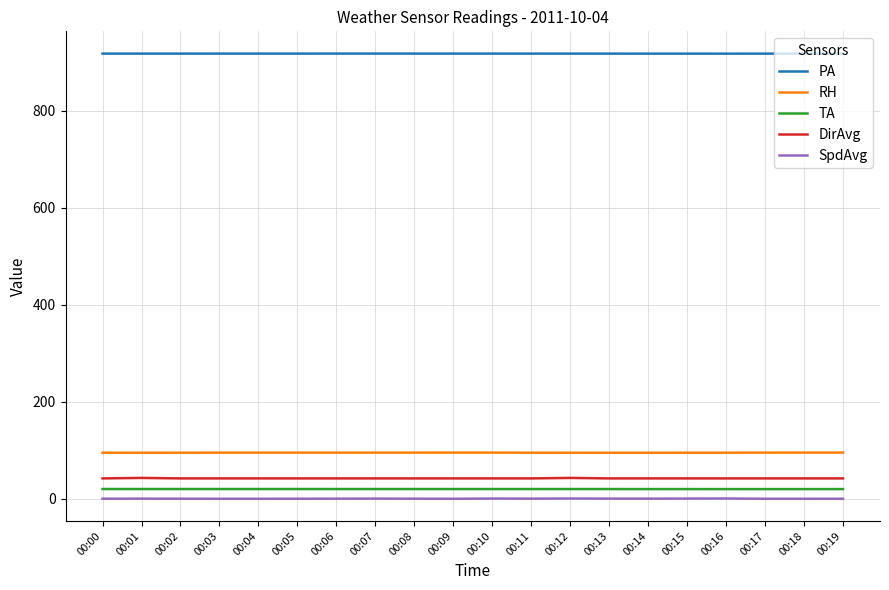

Is the value of PA at 00:09 greater than the value of DirAvg at 00:02?

Yes